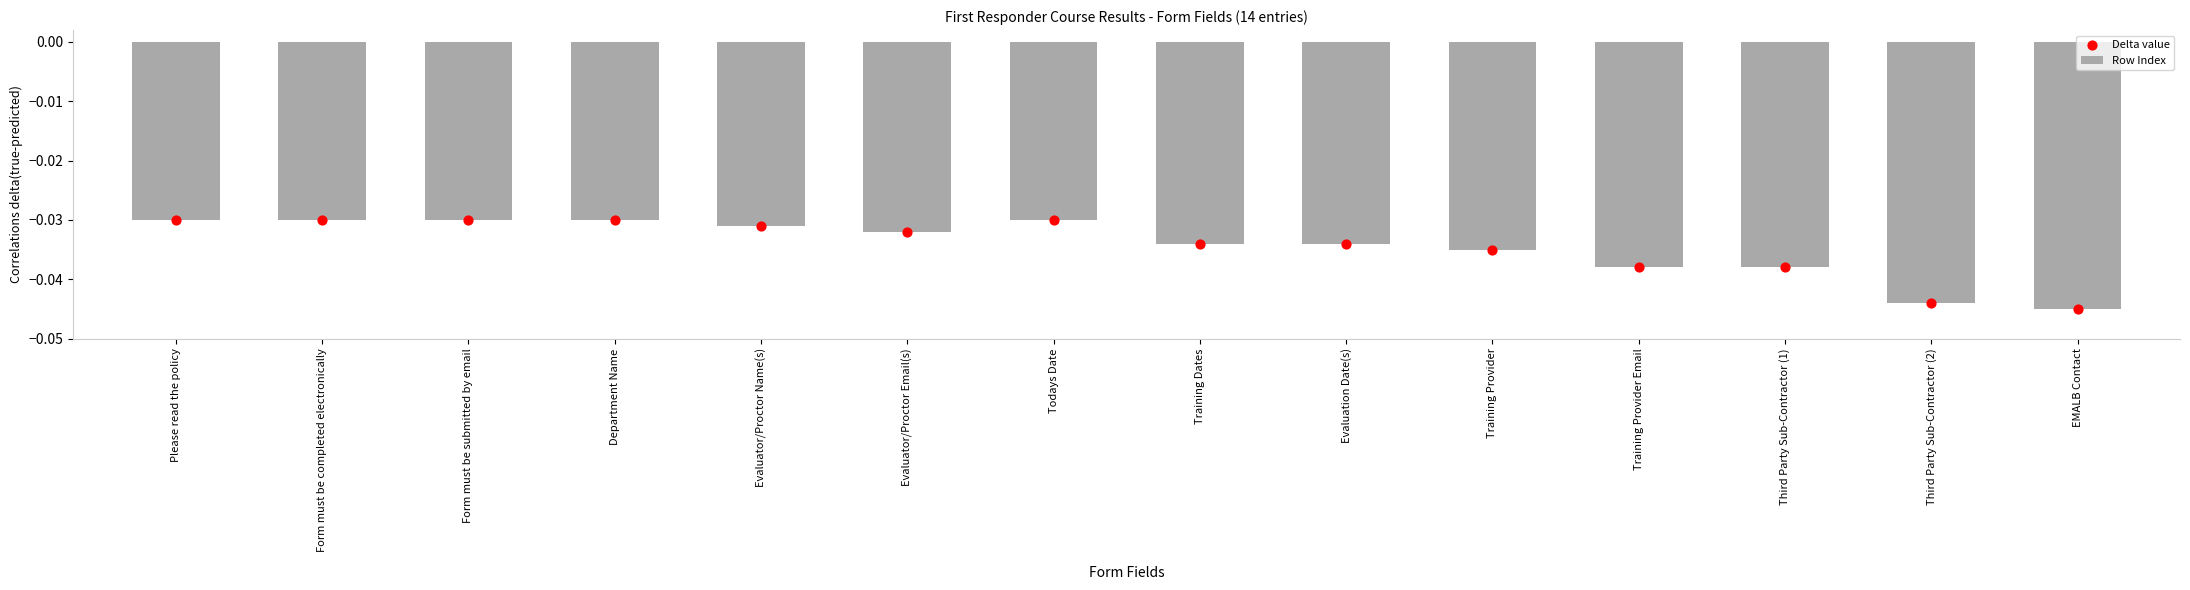

Which series has the largest total across all categories?

Row Index